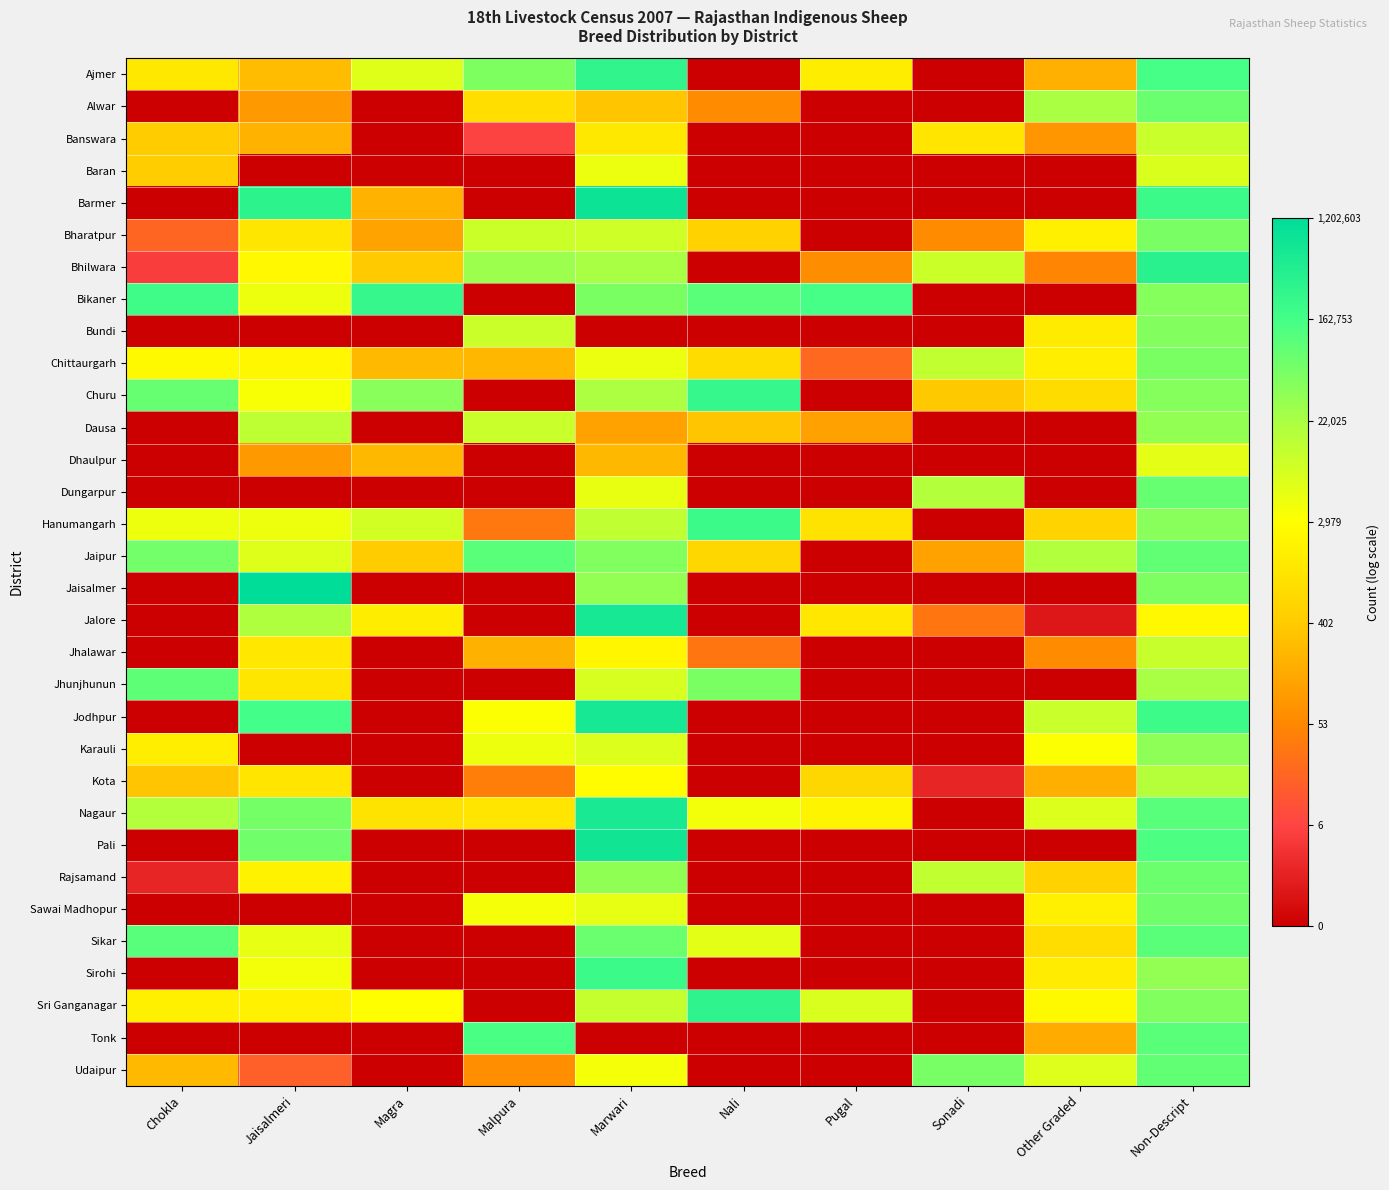

Reading right to left, list all the values displayed in this chart.

Ajmer: Non-Descript=12.0	Other Graded=5.2	Sonadi=0.0	Pugal=7.3	Nali=0.0	Marwari=12.6	Malpura=10.8	Magra=8.7	Jaisalmeri=5.5	Chokla=7.1
Alwar: Non-Descript=11.3	Other Graded=10.0	Sonadi=0.0	Pugal=0.0	Nali=4.1	Marwari=5.8	Malpura=6.7	Magra=0.0	Jaisalmeri=4.5	Chokla=0.0
Banswara: Non-Descript=9.3	Other Graded=4.4	Sonadi=7.0	Pugal=0.0	Nali=0.0	Marwari=7.1	Malpura=1.9	Magra=0.0	Jaisalmeri=5.3	Chokla=6.0
Baran: Non-Descript=8.9	Other Graded=0.0	Sonadi=0.0	Pugal=0.0	Nali=0.0	Marwari=8.4	Malpura=0.0	Magra=0.0	Jaisalmeri=0.0	Chokla=6.1
Barmer: Non-Descript=12.3	Other Graded=0.0	Sonadi=0.0	Pugal=0.0	Nali=0.0	Marwari=13.6	Malpura=0.0	Magra=5.3	Jaisalmeri=12.7	Chokla=0.0
Bharatpur: Non-Descript=11.0	Other Graded=7.4	Sonadi=4.1	Pugal=0.0	Nali=6.2	Marwari=9.1	Malpura=9.2	Magra=4.8	Jaisalmeri=7.0	Chokla=3.0
Bhilwara: Non-Descript=12.8	Other Graded=3.9	Sonadi=9.2	Pugal=4.2	Nali=0.0	Marwari=10.0	Malpura=10.3	Magra=6.0	Jaisalmeri=7.8	Chokla=1.8
Bikaner: Non-Descript=10.7	Other Graded=0.0	Sonadi=0.0	Pugal=11.9	Nali=11.6	Marwari=10.9	Malpura=0.0	Magra=12.4	Jaisalmeri=8.4	Chokla=12.1
Bundi: Non-Descript=10.8	Other Graded=7.2	Sonadi=0.0	Pugal=0.0	Nali=0.0	Marwari=0.0	Malpura=9.2	Magra=0.0	Jaisalmeri=0.0	Chokla=0.0
Chittaurgarh: Non-Descript=10.9	Other Graded=7.4	Sonadi=9.5	Pugal=3.1	Nali=6.7	Marwari=8.4	Malpura=5.4	Magra=5.5	Jaisalmeri=7.7	Chokla=7.8
Churu: Non-Descript=10.7	Other Graded=6.6	Sonadi=5.9	Pugal=0.0	Nali=12.5	Marwari=9.9	Malpura=0.0	Magra=10.7	Jaisalmeri=8.2	Chokla=11.3
Dausa: Non-Descript=10.5	Other Graded=0.0	Sonadi=0.0	Pugal=4.8	Nali=5.8	Marwari=4.8	Malpura=9.3	Magra=0.0	Jaisalmeri=9.5	Chokla=0.0
Dhaulpur: Non-Descript=8.6	Other Graded=0.0	Sonadi=0.0	Pugal=0.0	Nali=0.0	Marwari=5.4	Malpura=0.0	Magra=5.4	Jaisalmeri=4.5	Chokla=0.0
Dungarpur: Non-Descript=11.3	Other Graded=0.0	Sonadi=9.8	Pugal=0.0	Nali=0.0	Marwari=8.5	Malpura=0.0	Magra=0.0	Jaisalmeri=0.0	Chokla=0.0
Hanumangarh: Non-Descript=10.6	Other Graded=6.3	Sonadi=0.0	Pugal=6.9	Nali=12.3	Marwari=9.5	Malpura=3.6	Magra=9.0	Jaisalmeri=8.4	Chokla=8.4
Jaipur: Non-Descript=11.4	Other Graded=9.8	Sonadi=4.8	Pugal=0.0	Nali=6.4	Marwari=10.8	Malpura=11.6	Magra=6.0	Jaisalmeri=8.8	Chokla=11.1
Jaisalmer: Non-Descript=10.9	Other Graded=0.0	Sonadi=0.0	Pugal=0.0	Nali=0.0	Marwari=10.4	Malpura=0.0	Magra=0.0	Jaisalmeri=14.0	Chokla=0.0
Jalore: Non-Descript=7.7	Other Graded=0.7	Sonadi=3.5	Pugal=7.1	Nali=0.0	Marwari=13.3	Malpura=0.0	Magra=7.3	Jaisalmeri=9.8	Chokla=0.0
Jhalawar: Non-Descript=9.3	Other Graded=4.1	Sonadi=0.0	Pugal=0.0	Nali=3.5	Marwari=7.7	Malpura=5.3	Magra=0.0	Jaisalmeri=7.1	Chokla=0.0
Jhunjhunun: Non-Descript=10.0	Other Graded=0.0	Sonadi=0.0	Pugal=0.0	Nali=10.9	Marwari=8.9	Malpura=0.0	Magra=0.0	Jaisalmeri=7.0	Chokla=11.5
Jodhpur: Non-Descript=12.2	Other Graded=9.3	Sonadi=0.0	Pugal=0.0	Nali=0.0	Marwari=13.3	Malpura=8.1	Magra=0.0	Jaisalmeri=12.0	Chokla=0.0
Karauli: Non-Descript=10.5	Other Graded=8.1	Sonadi=0.0	Pugal=0.0	Nali=0.0	Marwari=8.8	Malpura=8.4	Magra=0.0	Jaisalmeri=0.0	Chokla=7.4
Kota: Non-Descript=9.7	Other Graded=5.2	Sonadi=1.1	Pugal=6.5	Nali=0.0	Marwari=7.9	Malpura=3.7	Magra=0.0	Jaisalmeri=7.0	Chokla=5.8
Nagaur: Non-Descript=11.6	Other Graded=8.8	Sonadi=0.0	Pugal=7.6	Nali=8.3	Marwari=13.3	Malpura=7.0	Magra=6.9	Jaisalmeri=11.0	Chokla=9.8
Pali: Non-Descript=11.8	Other Graded=0.0	Sonadi=0.0	Pugal=0.0	Nali=0.0	Marwari=13.5	Malpura=0.0	Magra=0.0	Jaisalmeri=11.1	Chokla=0.0
Rajsamand: Non-Descript=11.2	Other Graded=6.3	Sonadi=9.5	Pugal=0.0	Nali=0.0	Marwari=10.5	Malpura=0.0	Magra=0.0	Jaisalmeri=7.5	Chokla=1.1
Sawai Madhopur: Non-Descript=11.1	Other Graded=7.4	Sonadi=0.0	Pugal=0.0	Nali=0.0	Marwari=8.6	Malpura=8.2	Magra=0.0	Jaisalmeri=0.0	Chokla=0.0
Sikar: Non-Descript=11.6	Other Graded=6.7	Sonadi=0.0	Pugal=0.0	Nali=8.7	Marwari=11.3	Malpura=0.0	Magra=0.0	Jaisalmeri=8.6	Chokla=11.6
Sirohi: Non-Descript=10.4	Other Graded=7.3	Sonadi=0.0	Pugal=0.0	Nali=0.0	Marwari=12.3	Malpura=0.0	Magra=0.0	Jaisalmeri=8.3	Chokla=0.0
Sri Ganganagar: Non-Descript=10.8	Other Graded=7.8	Sonadi=0.0	Pugal=8.9	Nali=12.6	Marwari=9.3	Malpura=0.0	Magra=8.0	Jaisalmeri=7.5	Chokla=7.4
Tonk: Non-Descript=11.6	Other Graded=5.0	Sonadi=0.0	Pugal=0.0	Nali=0.0	Marwari=0.0	Malpura=11.9	Magra=0.0	Jaisalmeri=0.0	Chokla=0.0
Udaipur: Non-Descript=11.4	Other Graded=8.8	Sonadi=11.0	Pugal=0.0	Nali=0.0	Marwari=8.2	Malpura=4.2	Magra=0.0	Jaisalmeri=2.8	Chokla=5.5